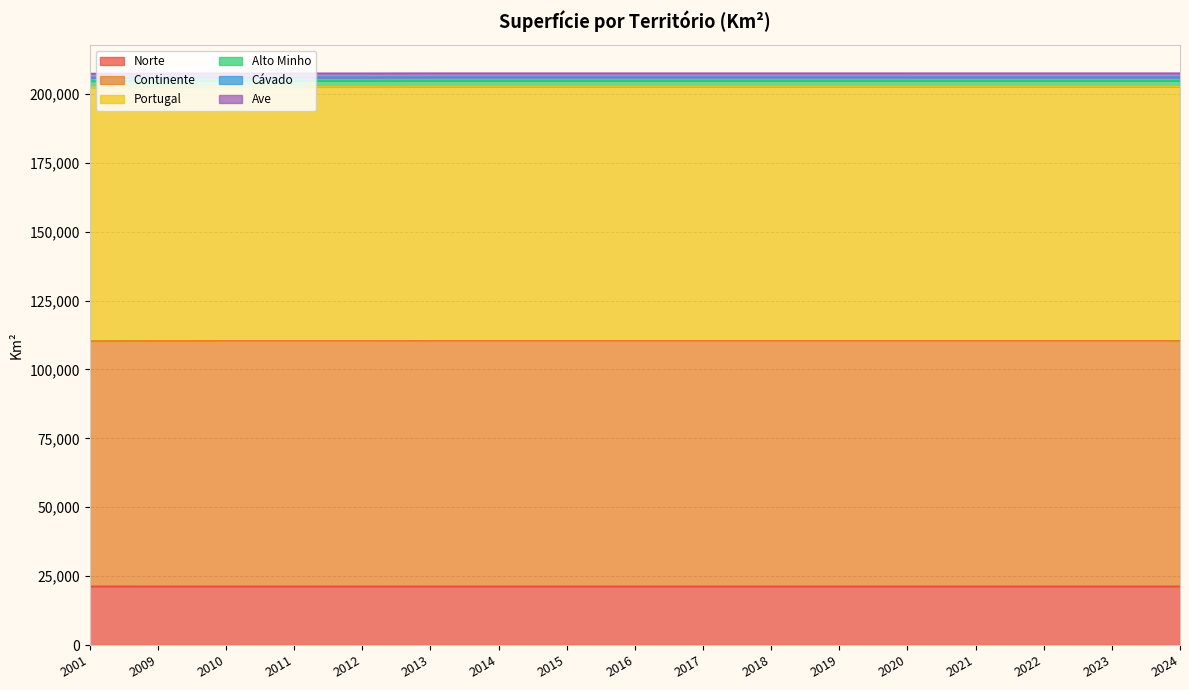

Rank the categories by Norte value from lowest to highest.

2009, 2024, 2010, 2011, 2012, 2013, 2014, 2015, 2016, 2017, 2018, 2019, 2020, 2021, 2022, 2023, 2001